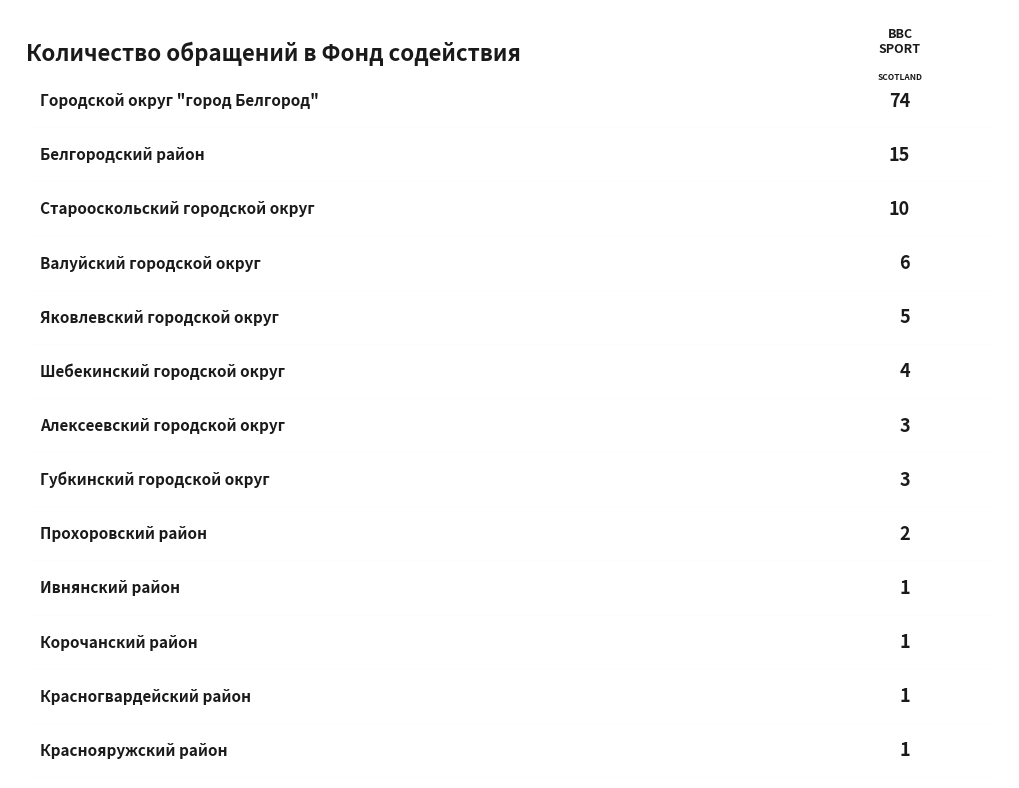

Which label corresponds to the smallest value in the chart?

Ивнянский район